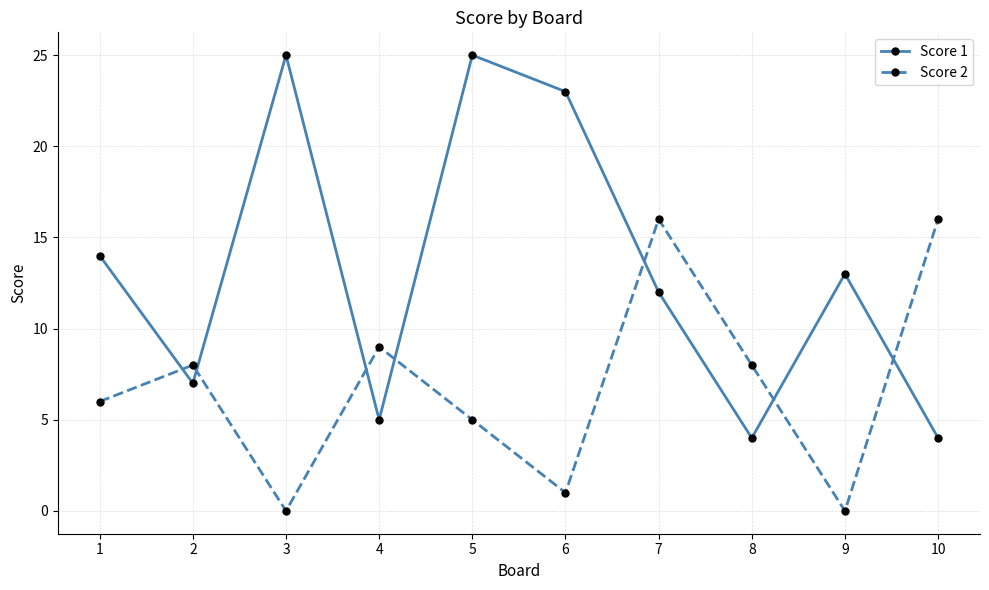

The Score 2 series shows 13 at 2. True or false?

False